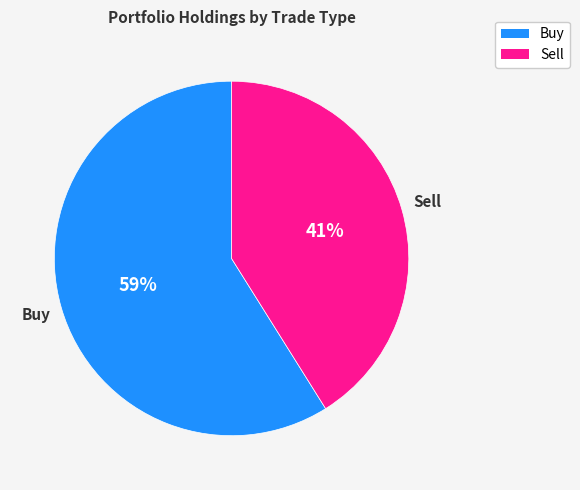

Count the number of slices in the pie.

2